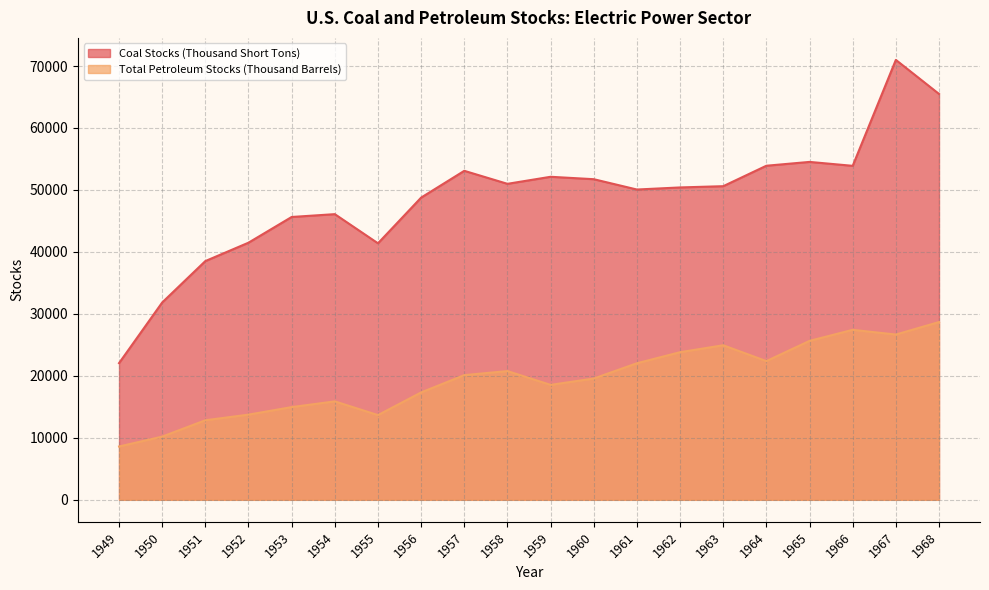

What is the maximum value for Total Petroleum Stocks (Thousand Barrels)?

28685.3